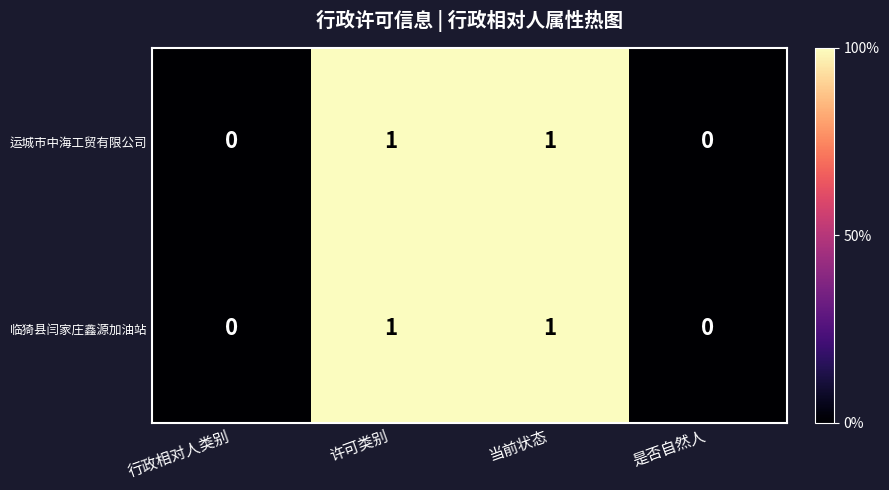

The 运城市中海工贸有限公司 series shows 1 at 许可类别. True or false?

True